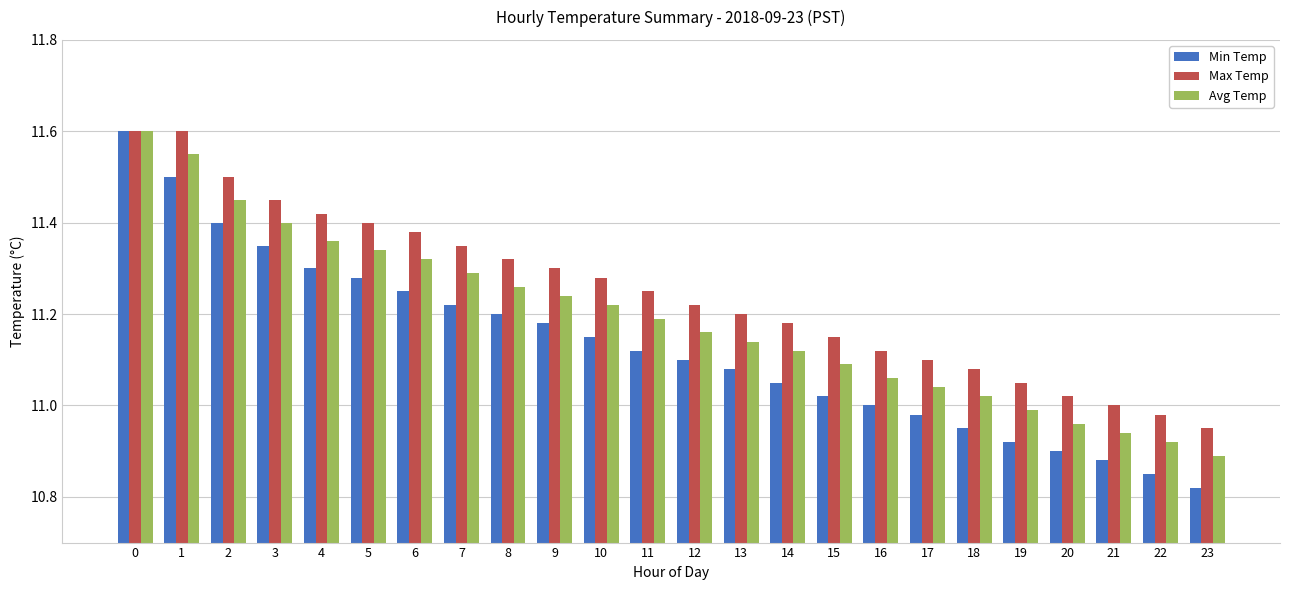

What is the difference between the maximum and minimum values in the Min Temp series?

0.8